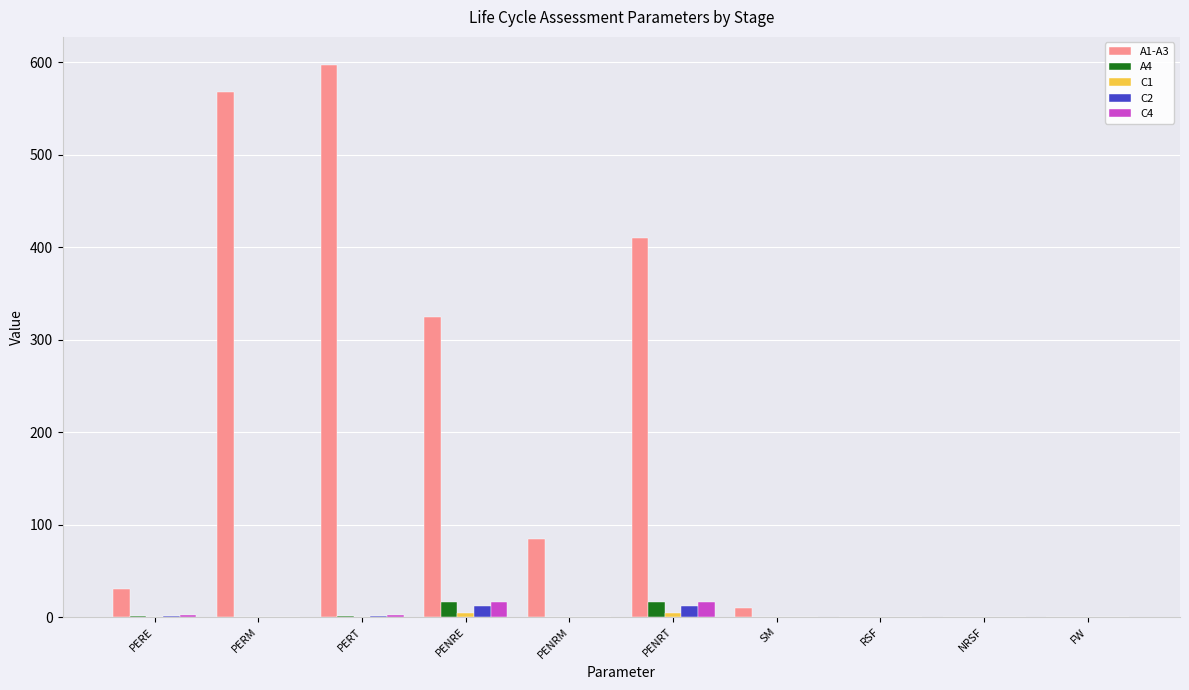

What is the greatest value displayed?

597.8